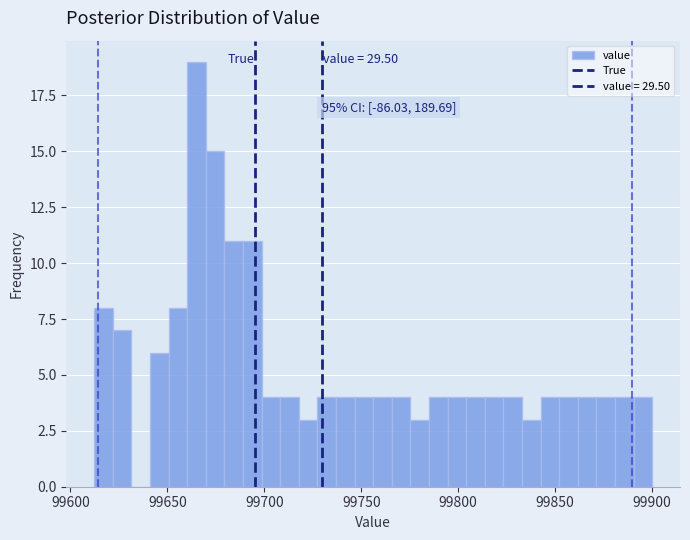

Around what value on the x-axis is the tallest bar? Give the approximate position of its centre, as read against the axis.

99665